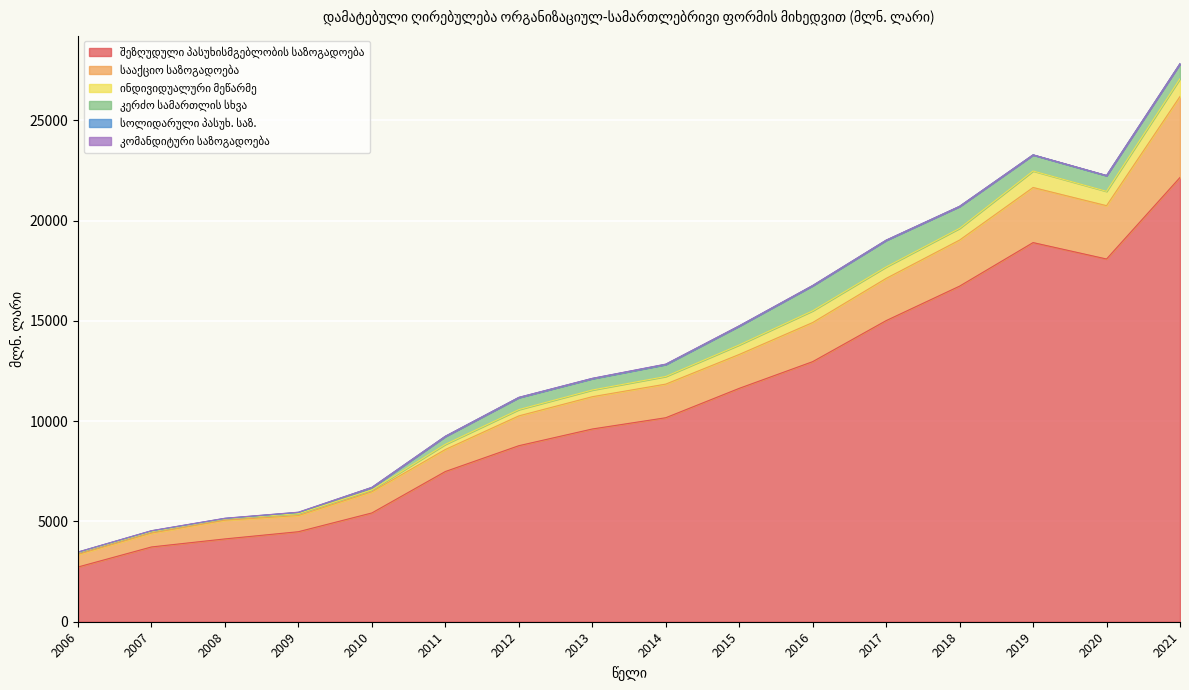

Does the chart display data point markers on the line(s)?

No